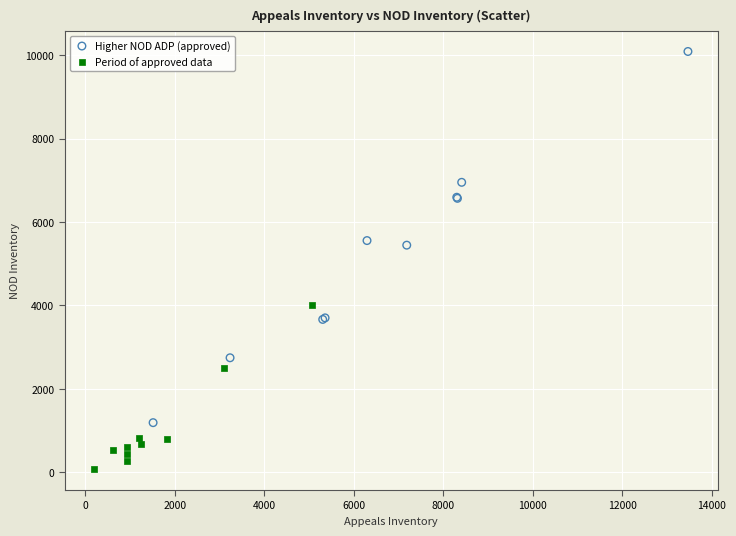

Which series reaches the minimum Y coordinate?

Period of approved data